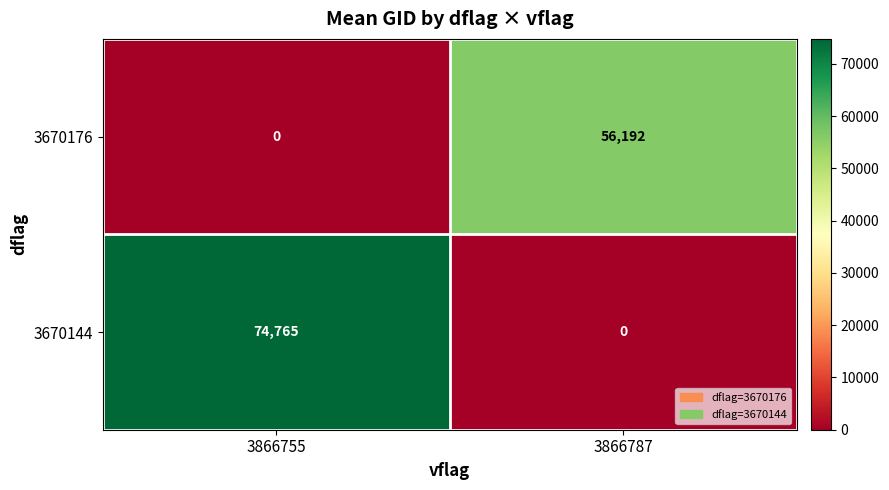

Where is 3670144 nearest to the value 37382?

3866787